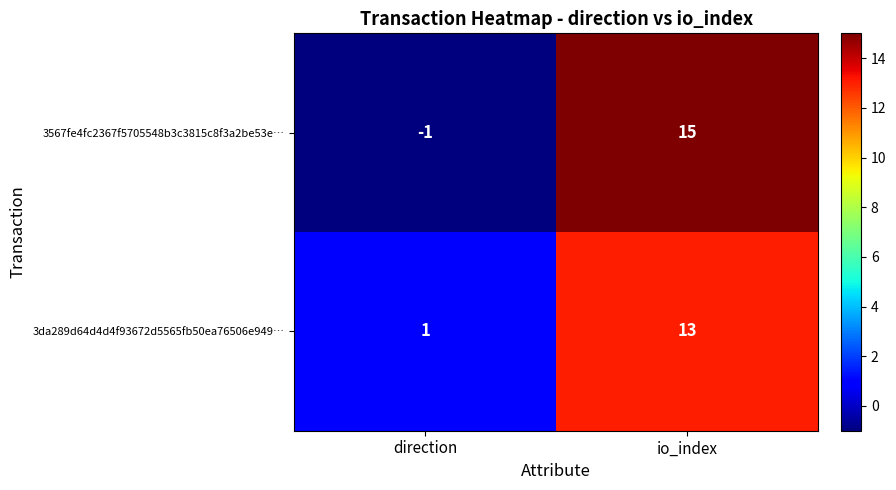

At which label is 3da289d64d4d4f93672d5565fb50ea76506e949… closest to 7?

direction